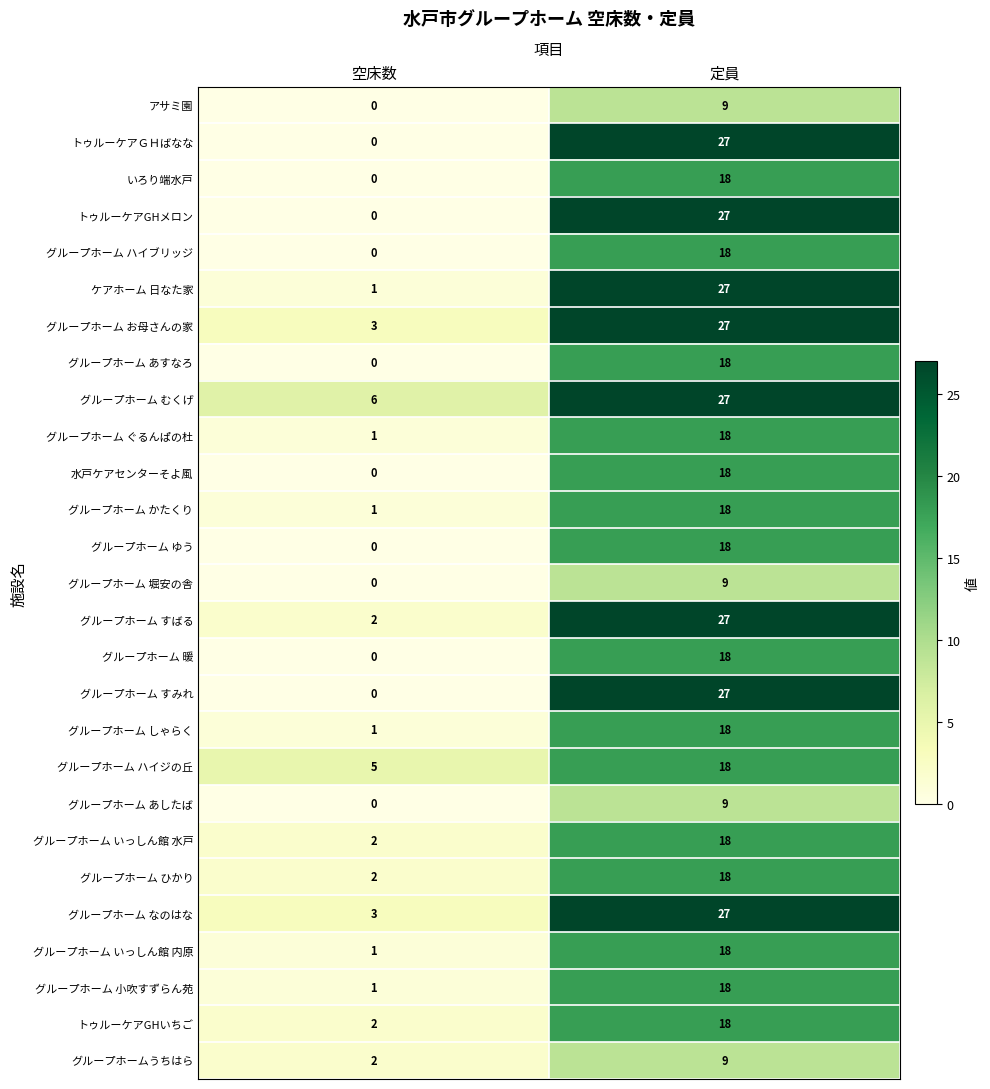

Count the number of categories in the chart.

2